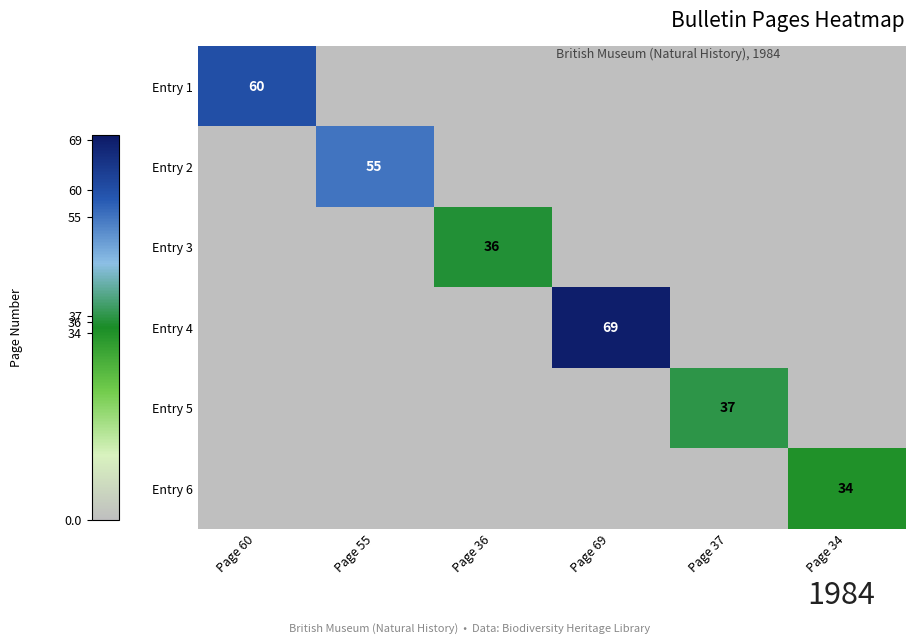

The Entry 3 series shows 8 at Page 36. True or false?

False